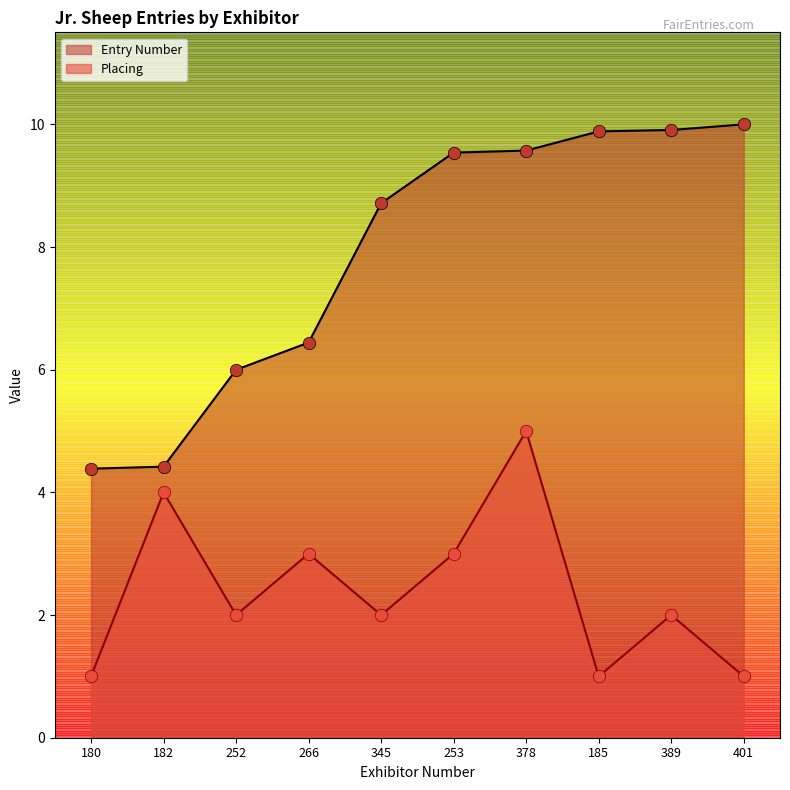

Where does the Entry Number series first go above 9?

253